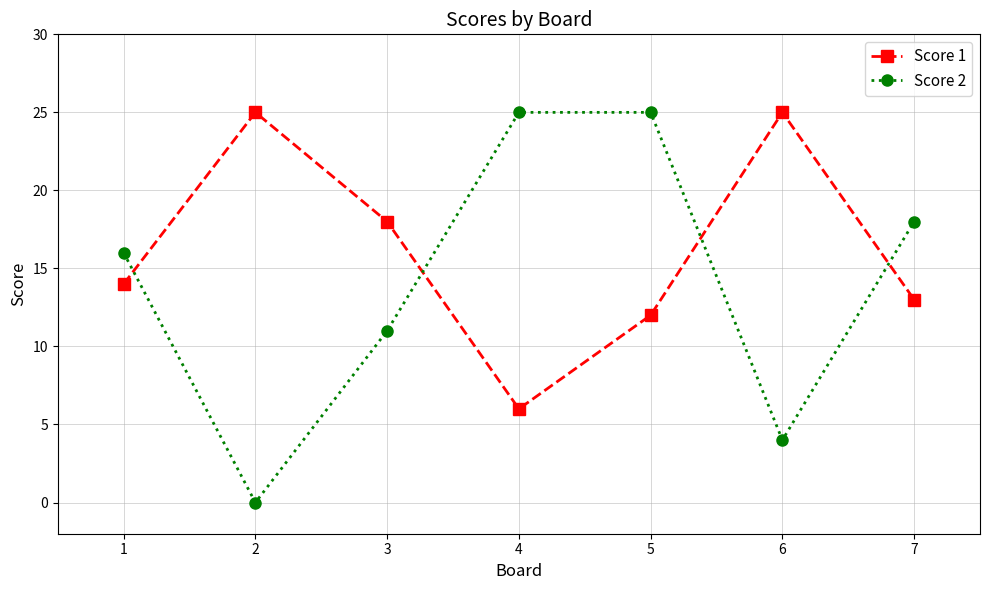

Reading left to right, extract all data points from this chart.

Score 1: 14	25	18	6	12	25	13
Score 2: 16	0	11	25	25	4	18